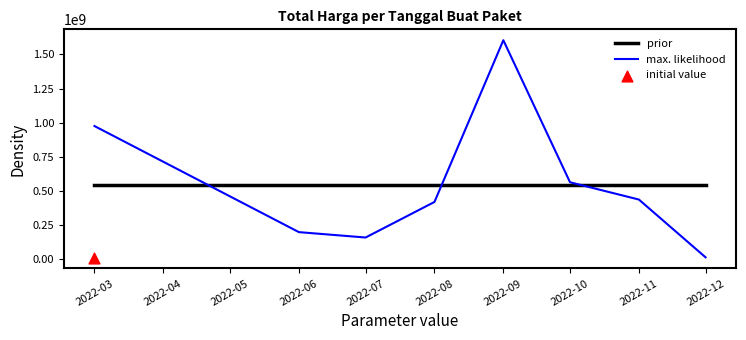

Which series reaches the maximum Y coordinate?

max. likelihood